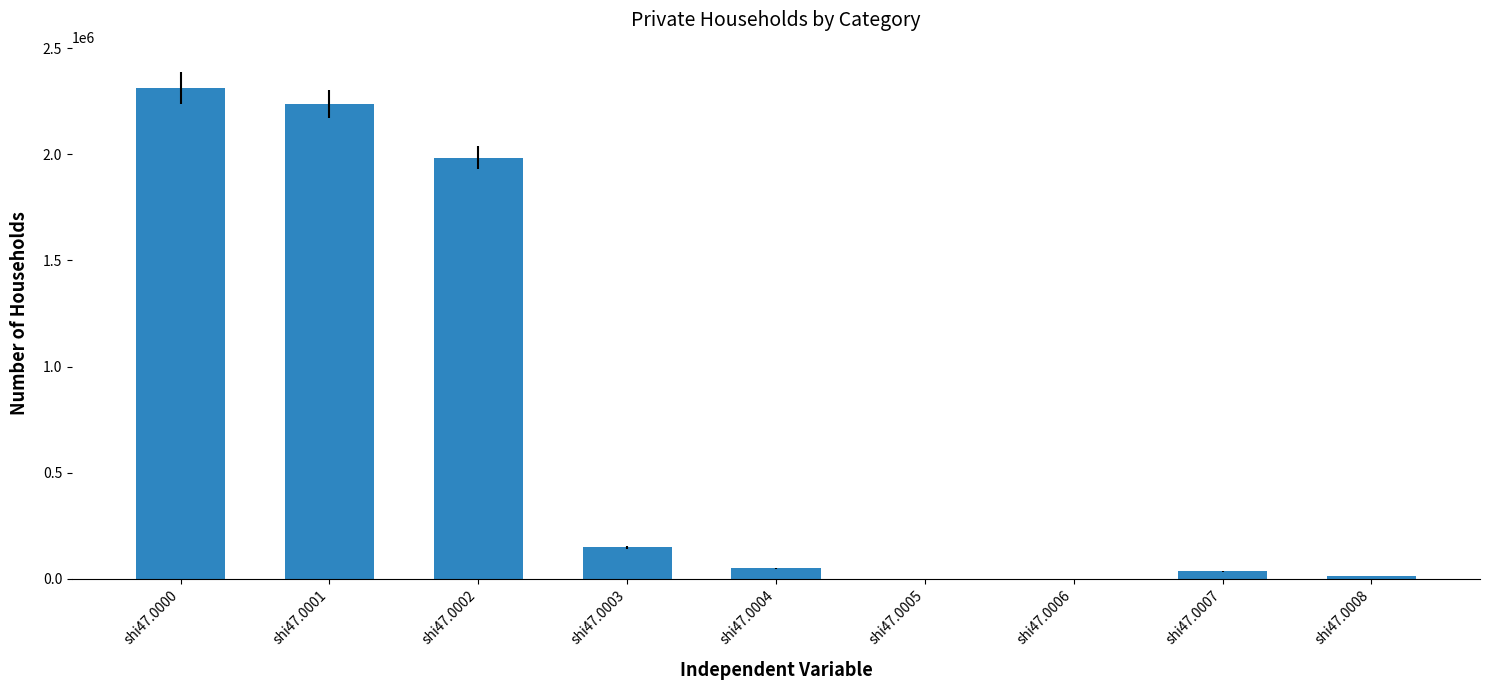

What is the maximum value shown in the chart?

2312284